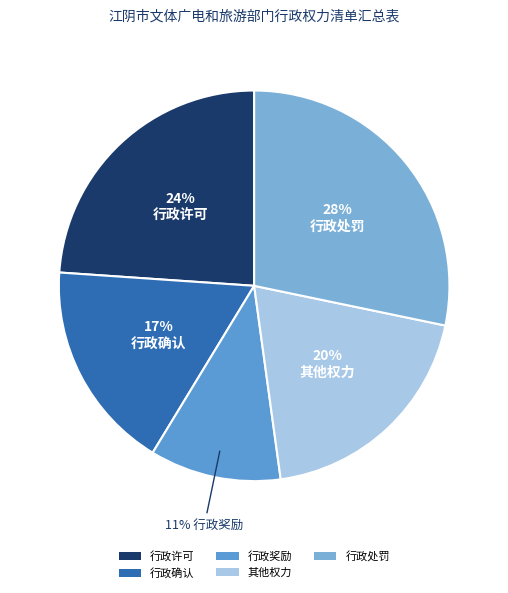

What portion of the pie excludes 行政处罚?

71.7%